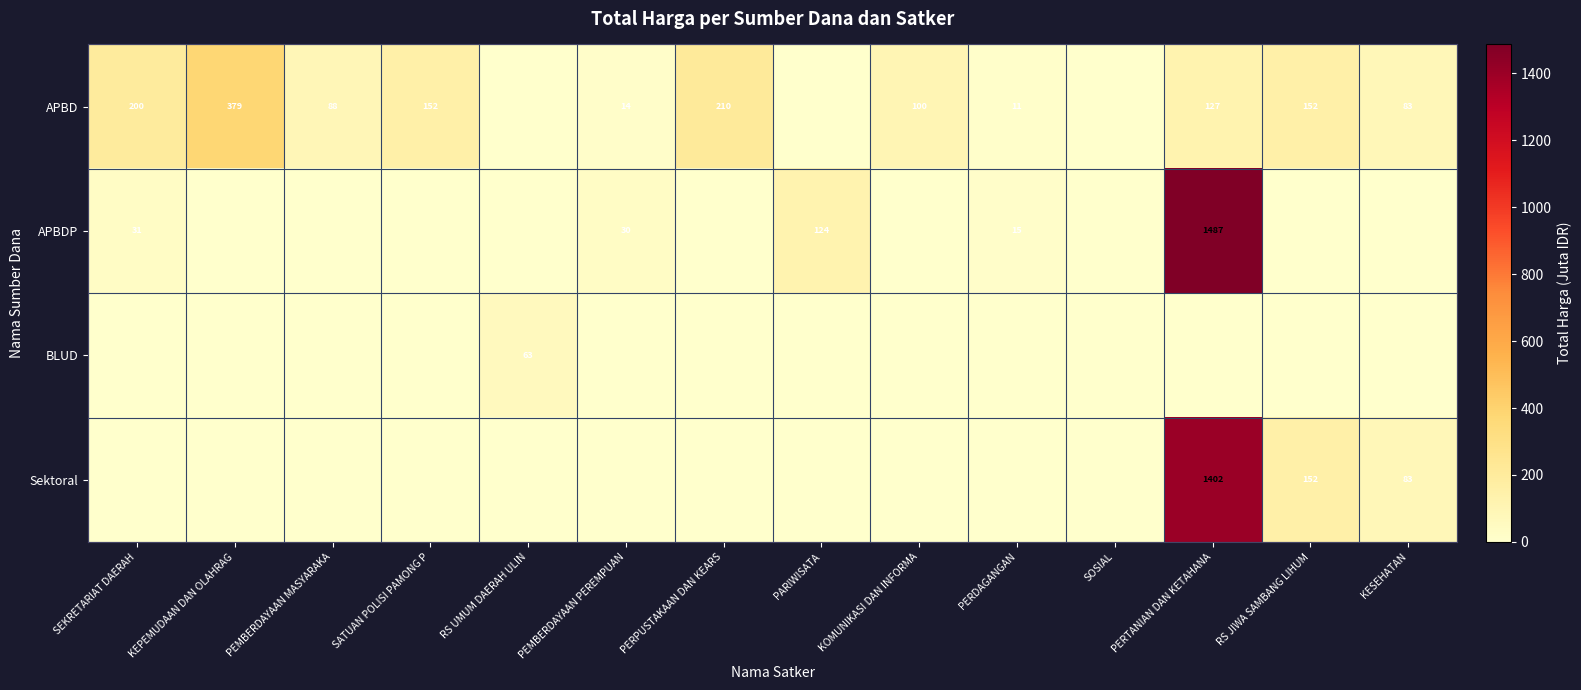

Is it true that APBDP equals 31 at SEKRETARIAT DAERAH?

True